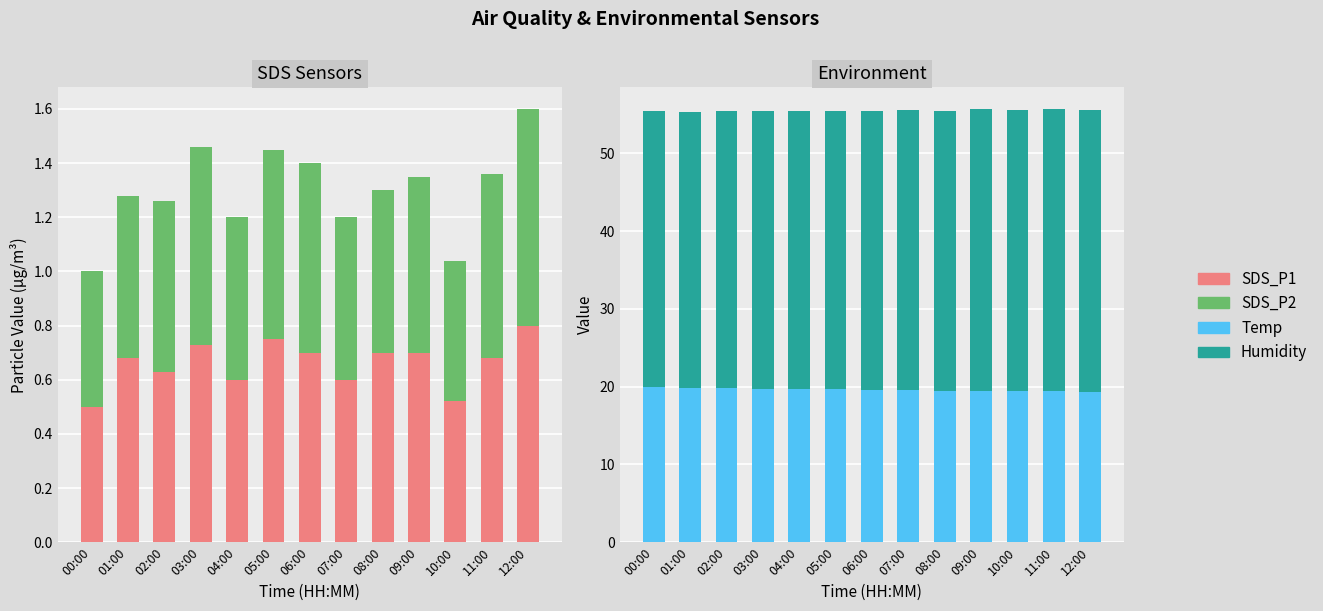

Which series changed the most between 09:00 and 12:00?

Temp